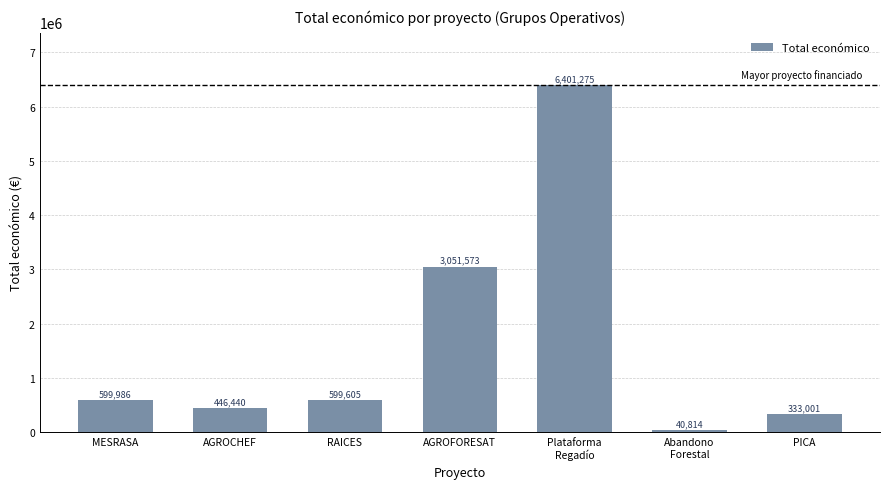

What is the maximum value shown in the chart?

6401275